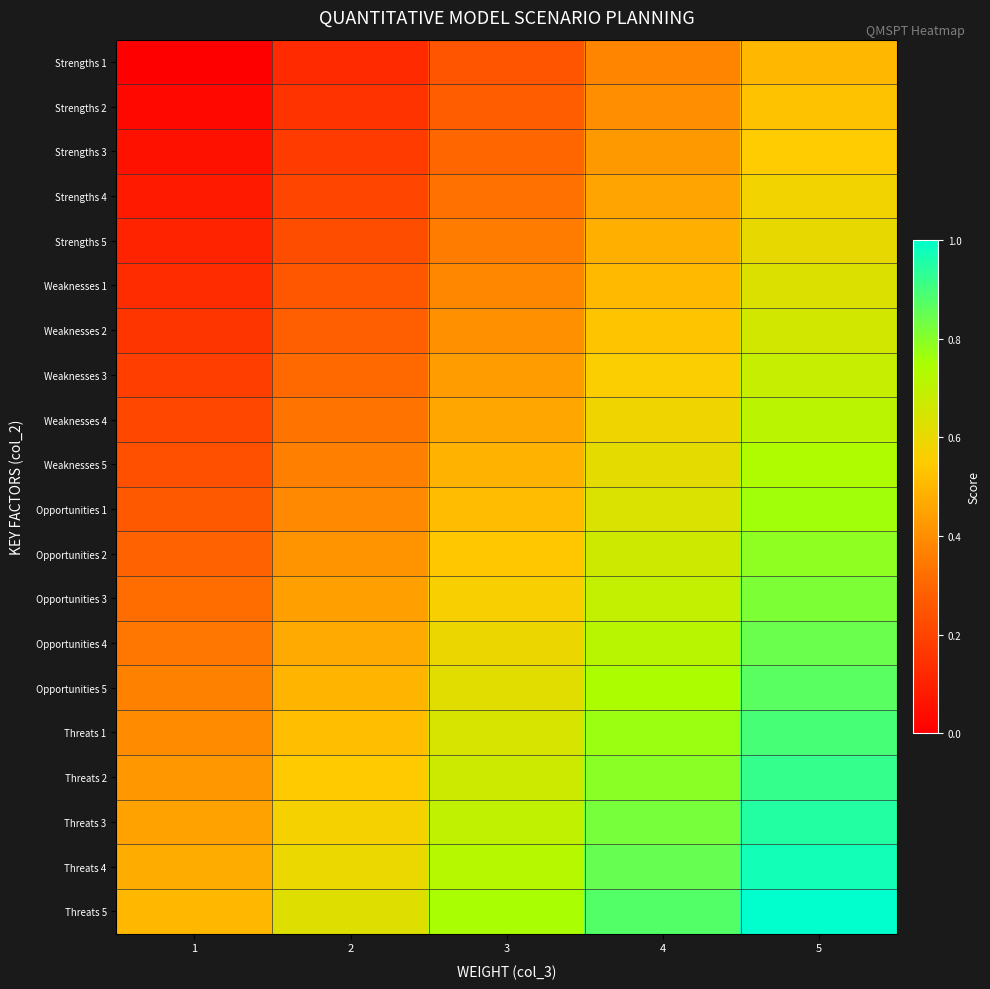

Which has a higher value, 3 or 1?

3